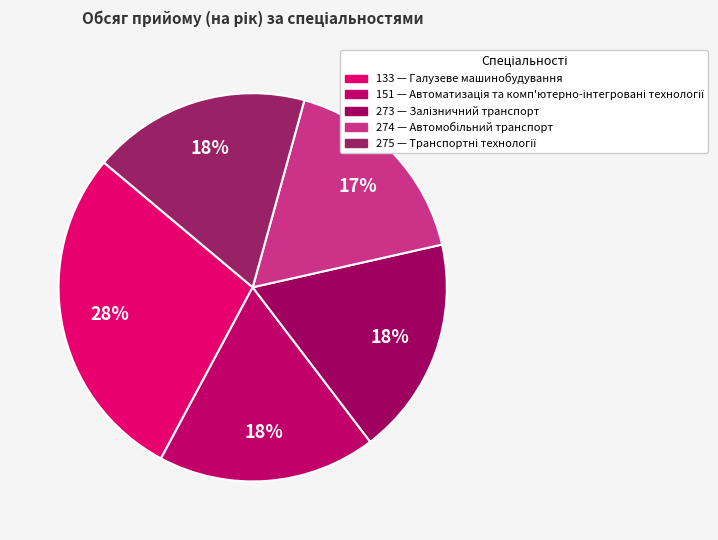

The 275 slice represents 24% of the pie. True or false?

False